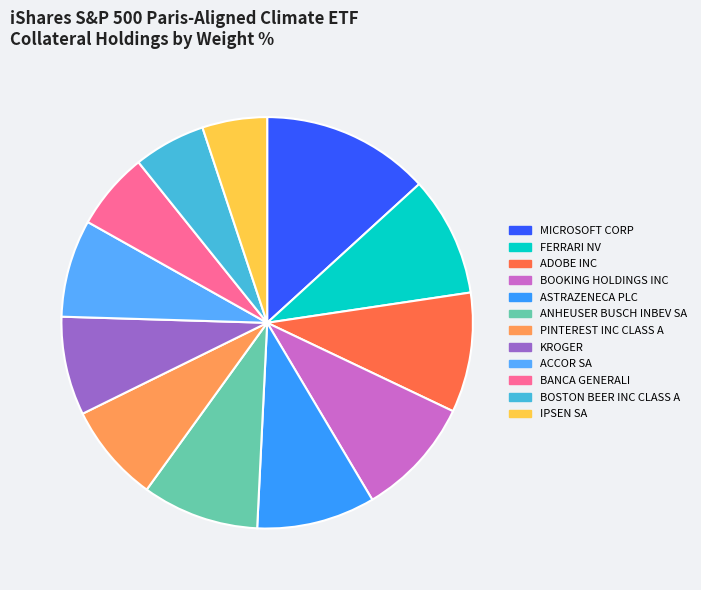

How much of the chart is everything except ACCOR SA?

92.3%